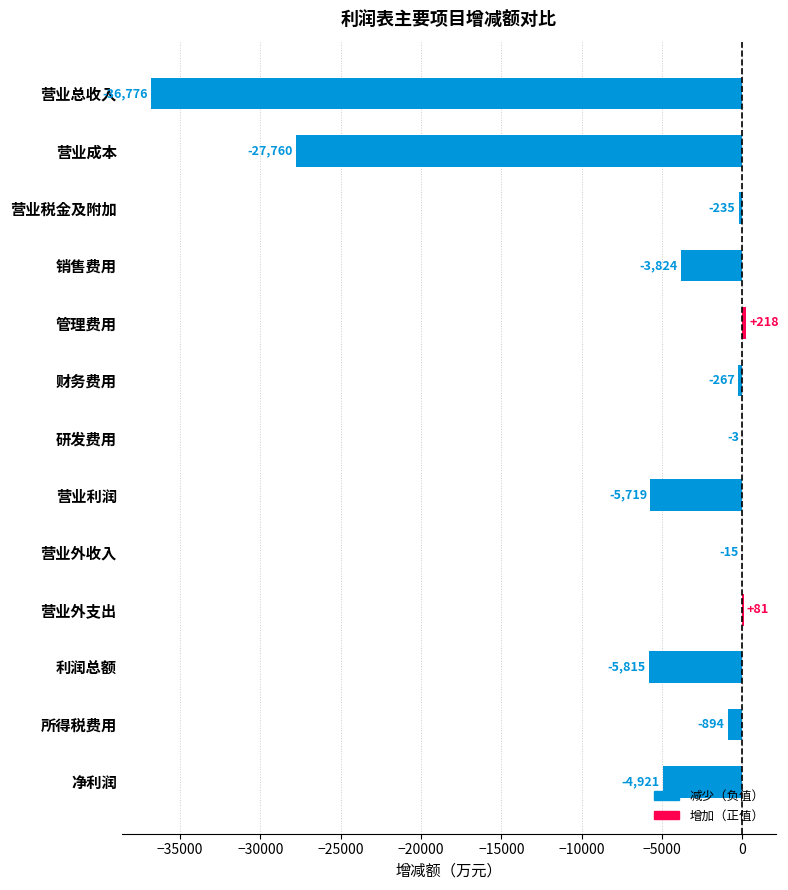

What is the maximum value shown in the chart?

217.6